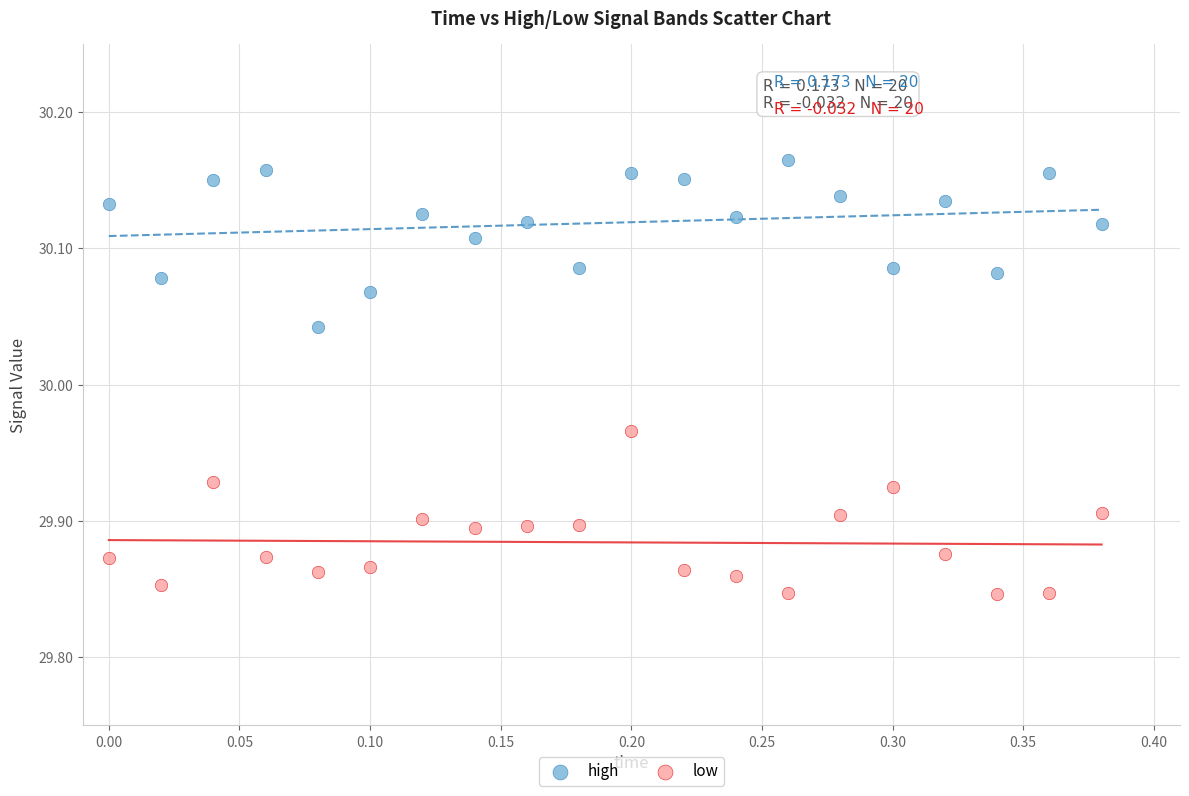

Across all data points, what is the range of X values (max minus min)?

0.4